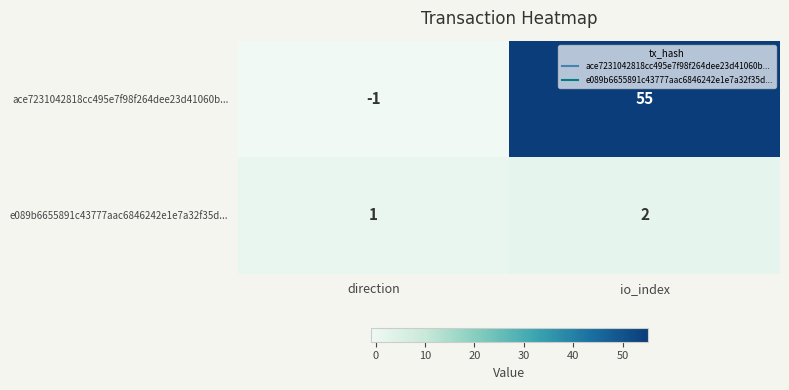

True or false: e089b6655891c43777aac6846242e1e7a32f35d... has a value of 2 at io_index.

True